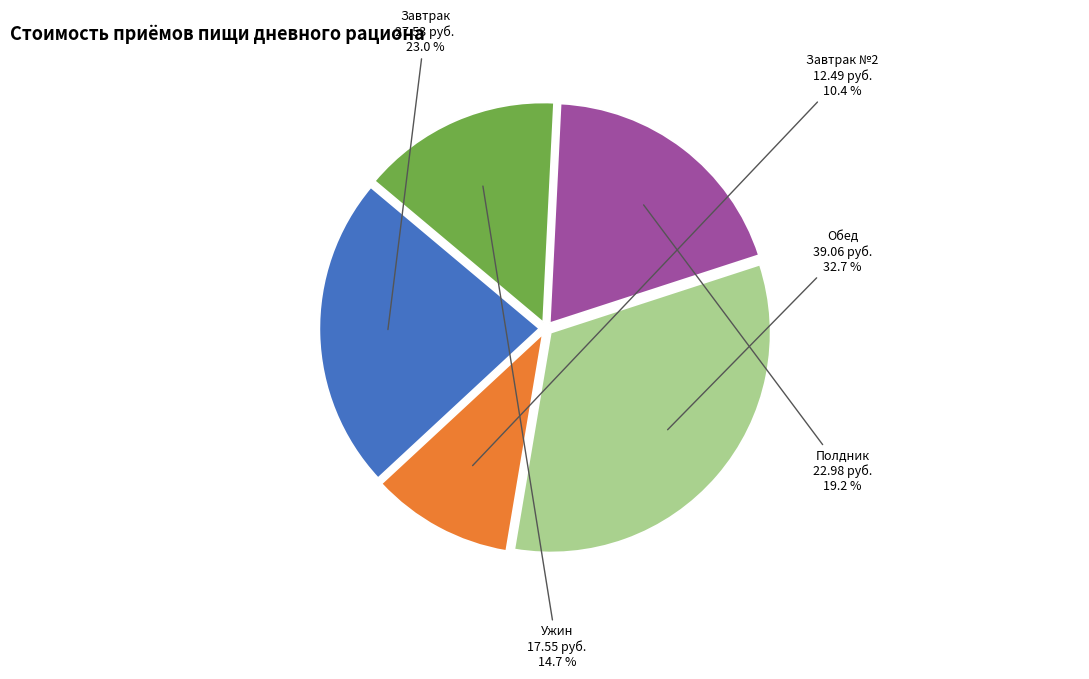

To the nearest percent, what is the difference between the largest and smallest slice percentages?

22%